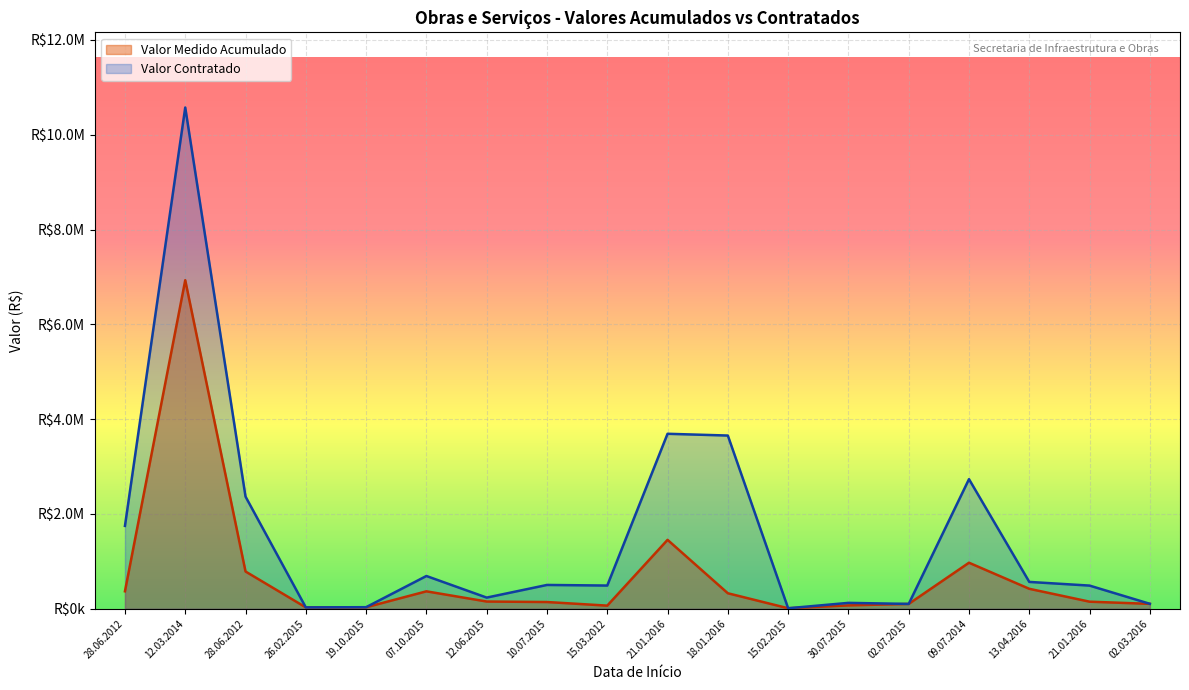

At which category does Valor Medido Acumulado reach its first local valley?

26.02.2015